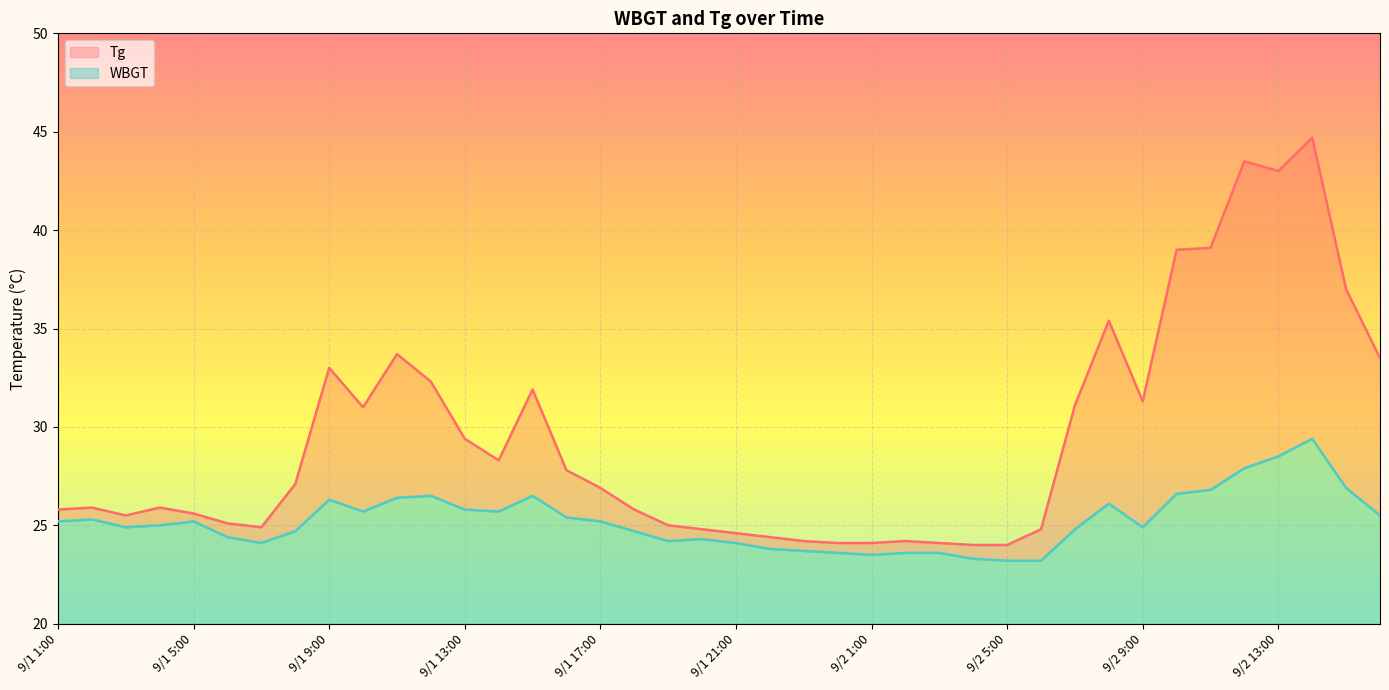

What is the difference between the maximum and minimum values in the WBGT series?

6.2